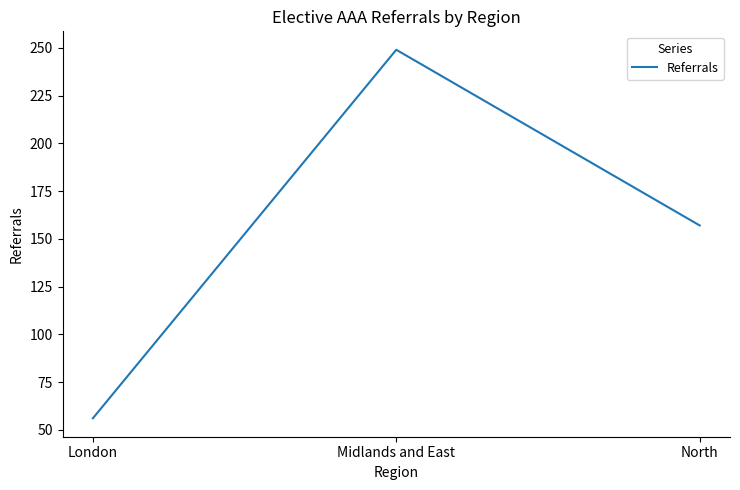

What is the sum of all values?

462